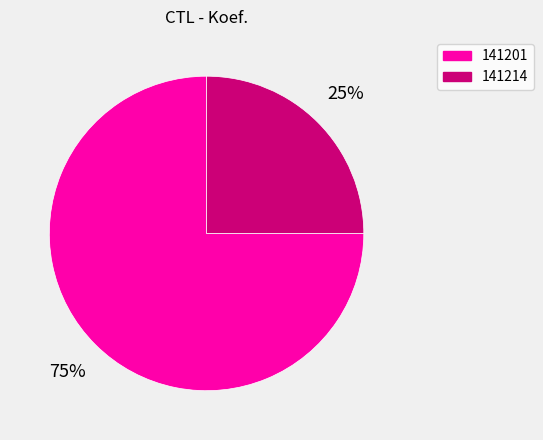

Rank the categories by value from highest to lowest.

141201, 141214